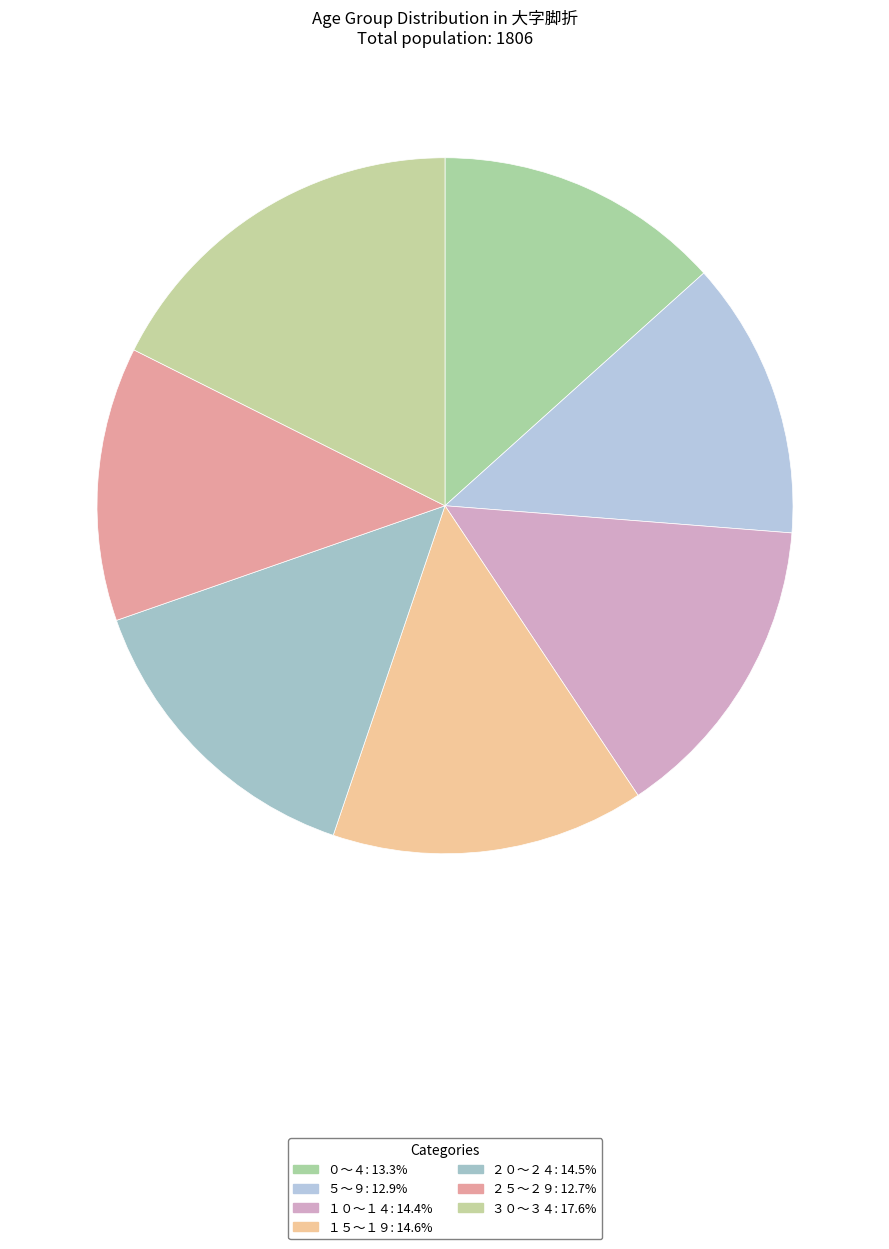

Count the number of slices in the pie.

7